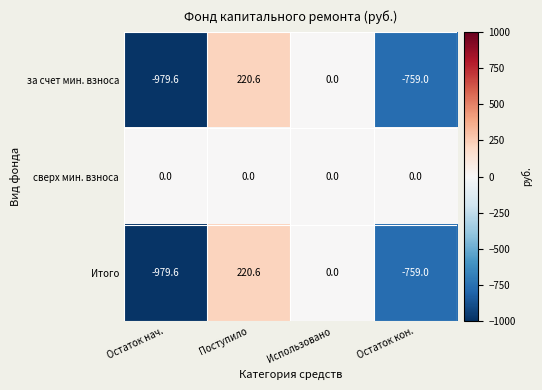

What is the total value across all series at Поступило?

441.2